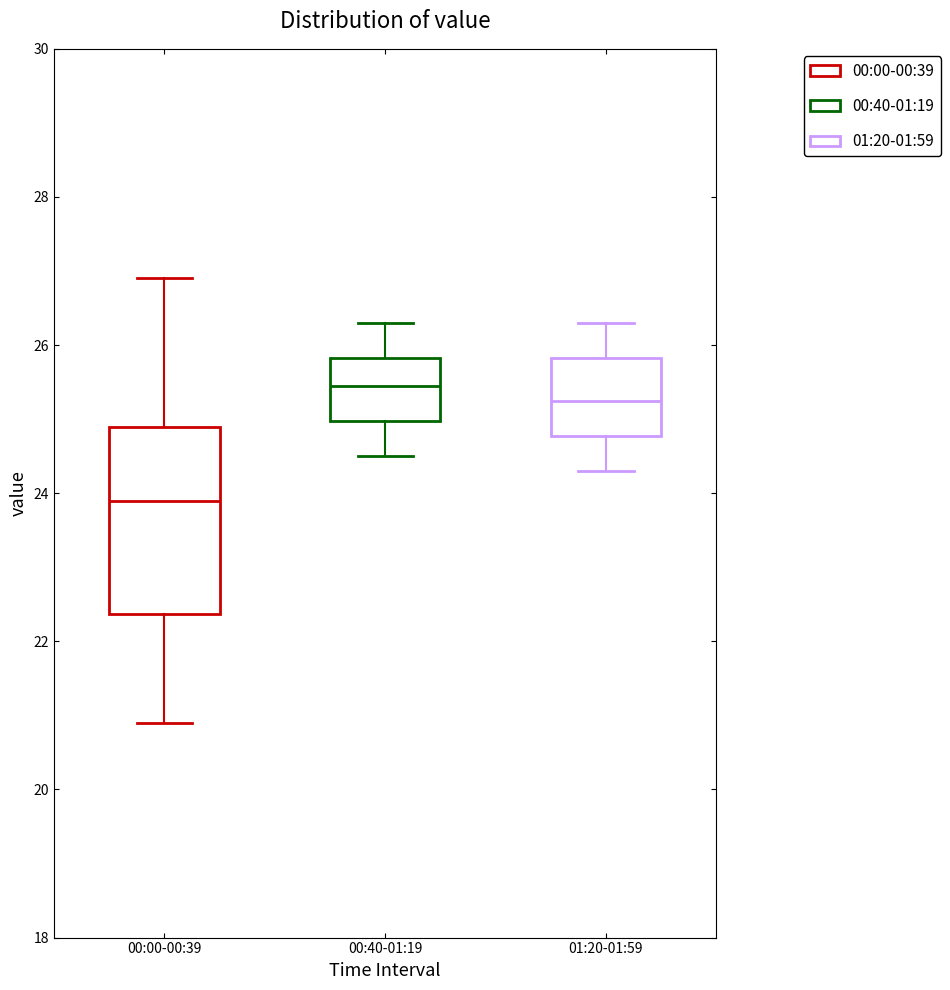

Comparing the boxes themselves (not the whiskers), which one is the tallest?

00:00-00:39